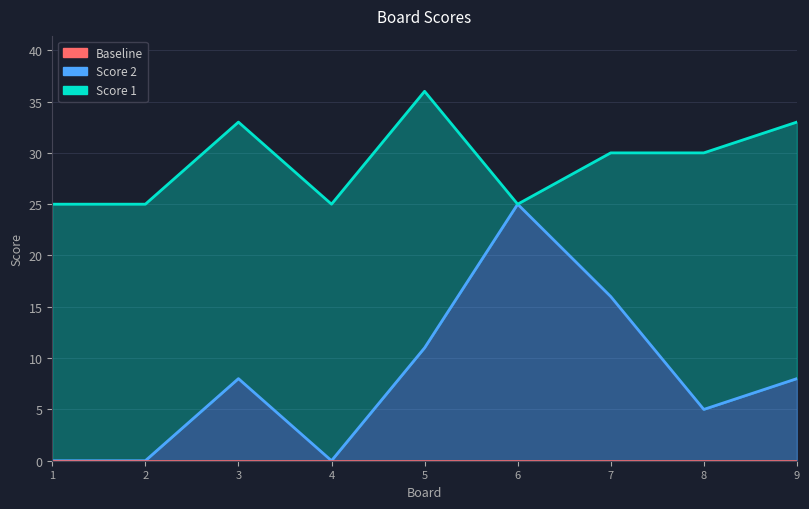

True or false: Score 1 and Baseline intersect in this chart.

False